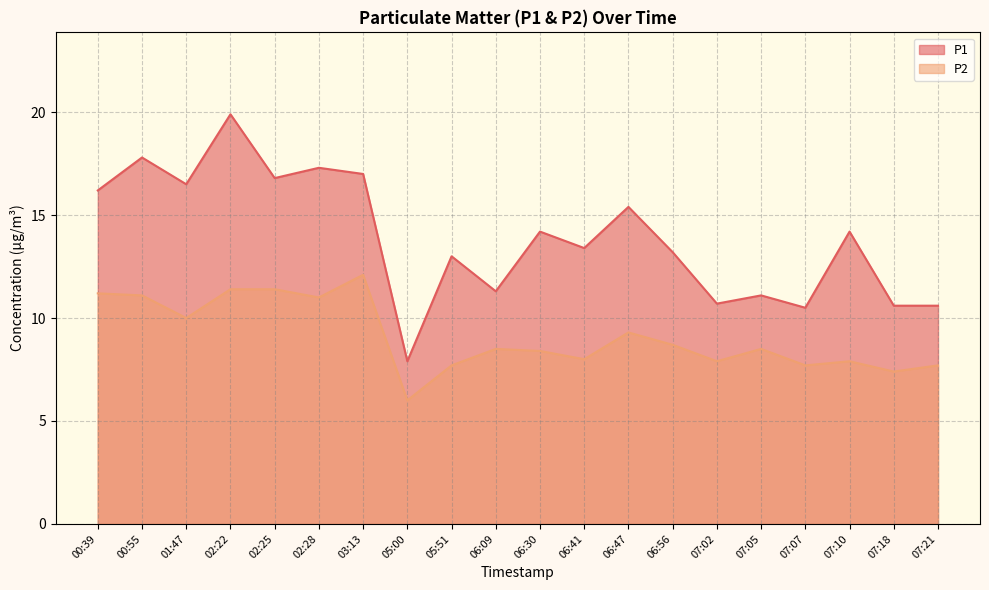

How many values in the P2 series are below 8?

7